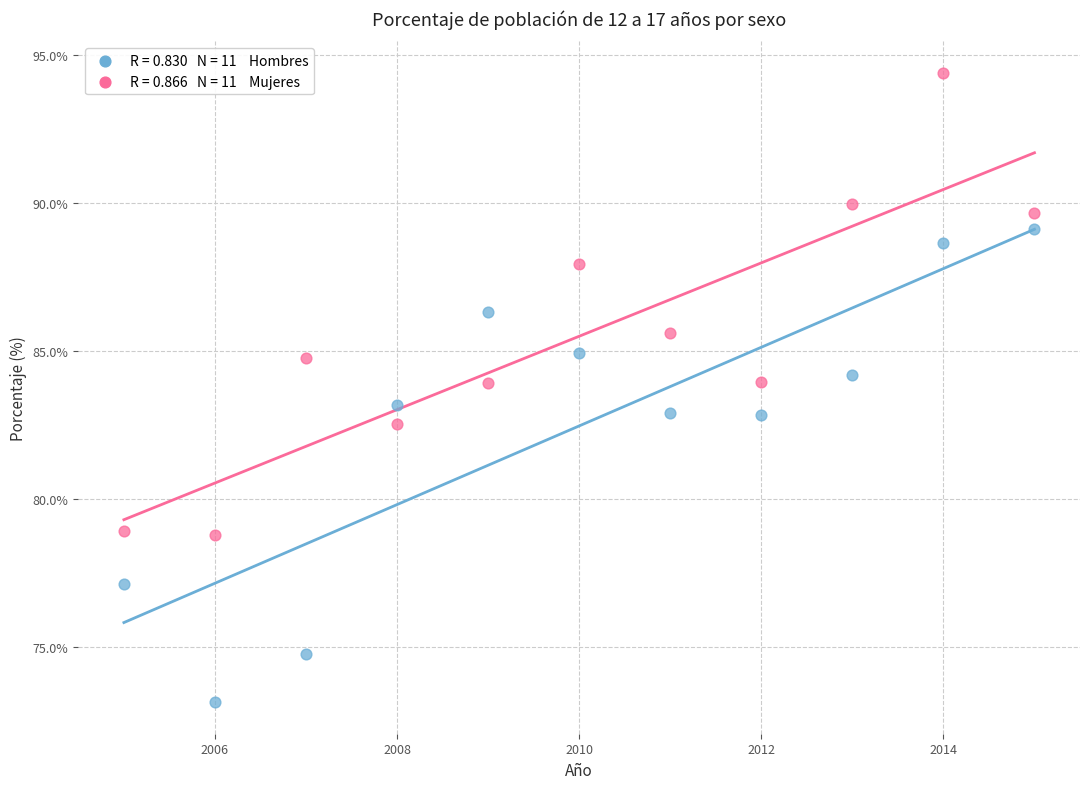

Across all data points, what is the range of X values (max minus min)?

10.0